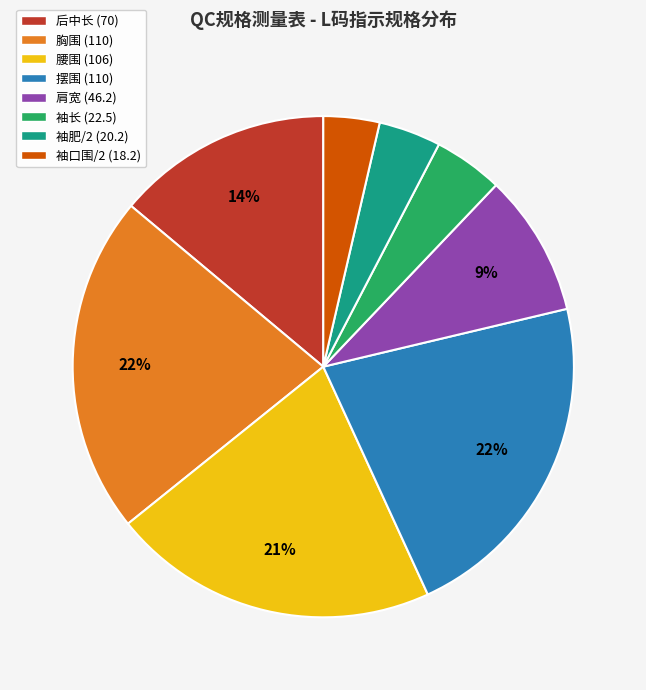

What percentage is the 袖肥/2 slice, to the nearest percent?

4%